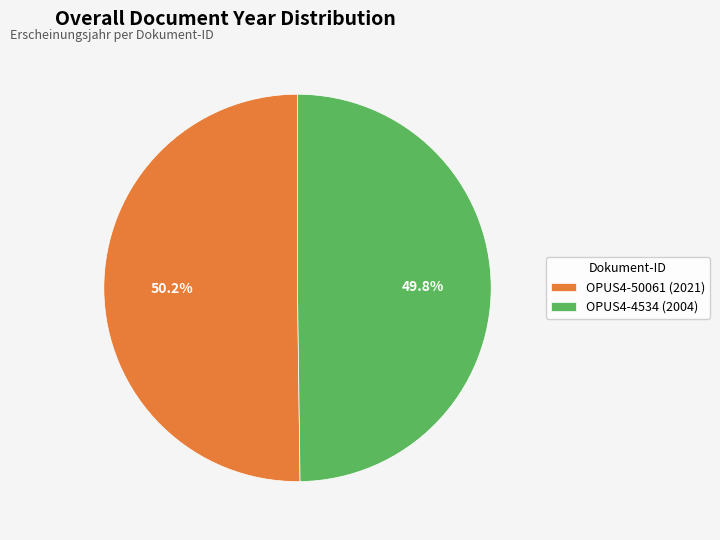

The OPUS4-4534 (2004) slice represents 50% of the pie. True or false?

True